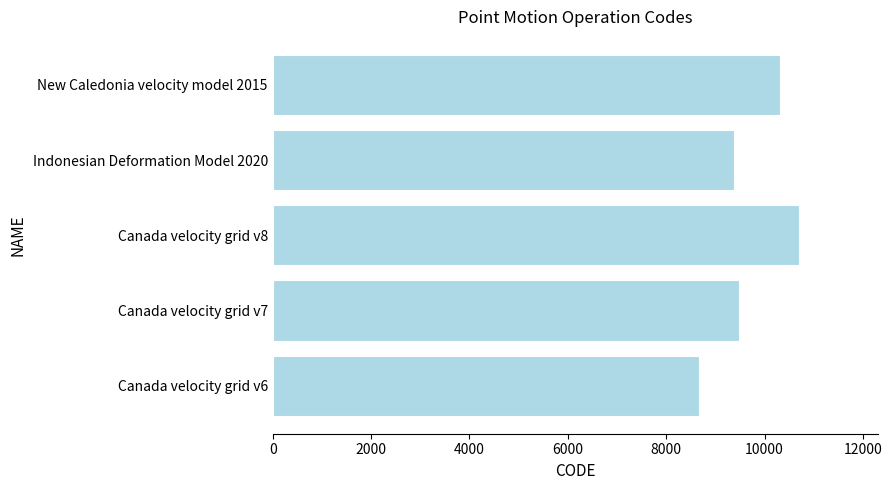

What is the difference between the maximum and minimum values?

2031